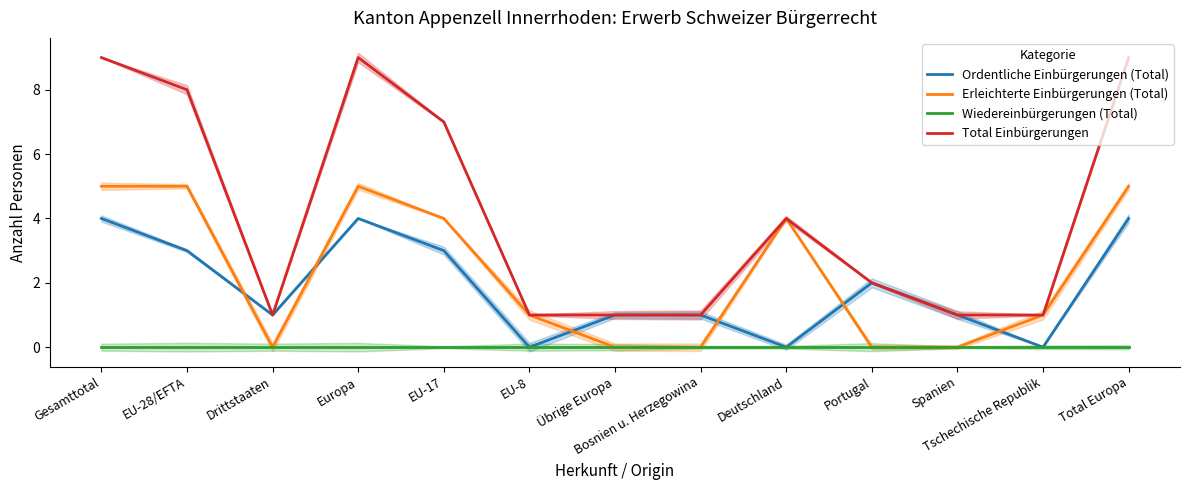

What is the total value across all series at Drittstaaten?

2